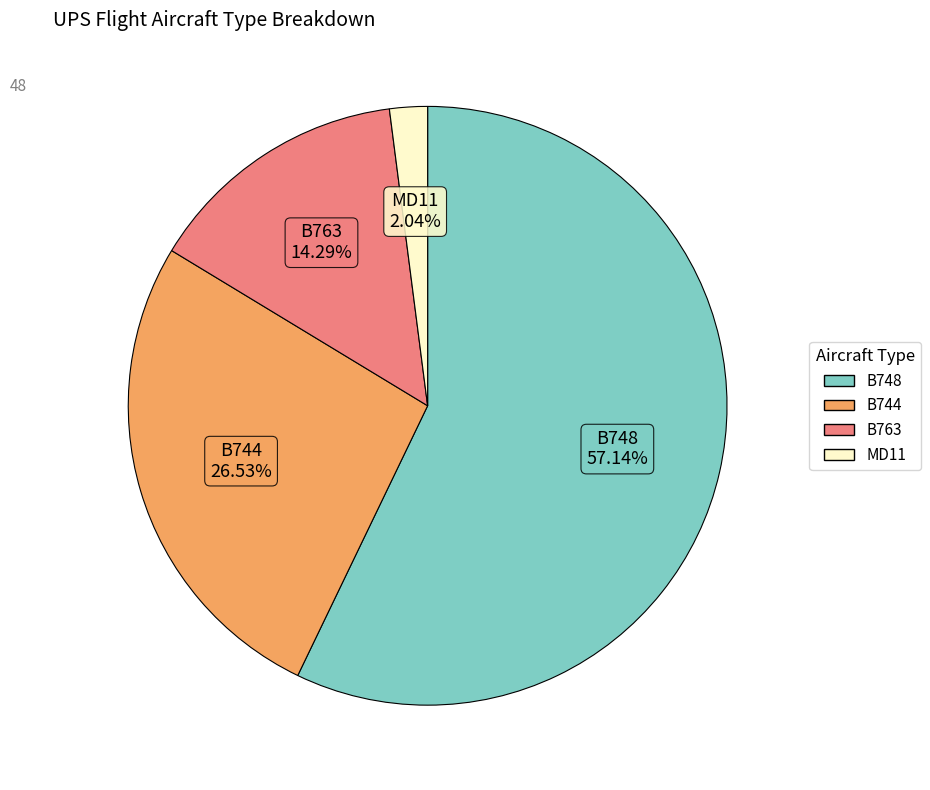

To the nearest percent, what is the difference between the B763 and MD11 slice percentages?

12%